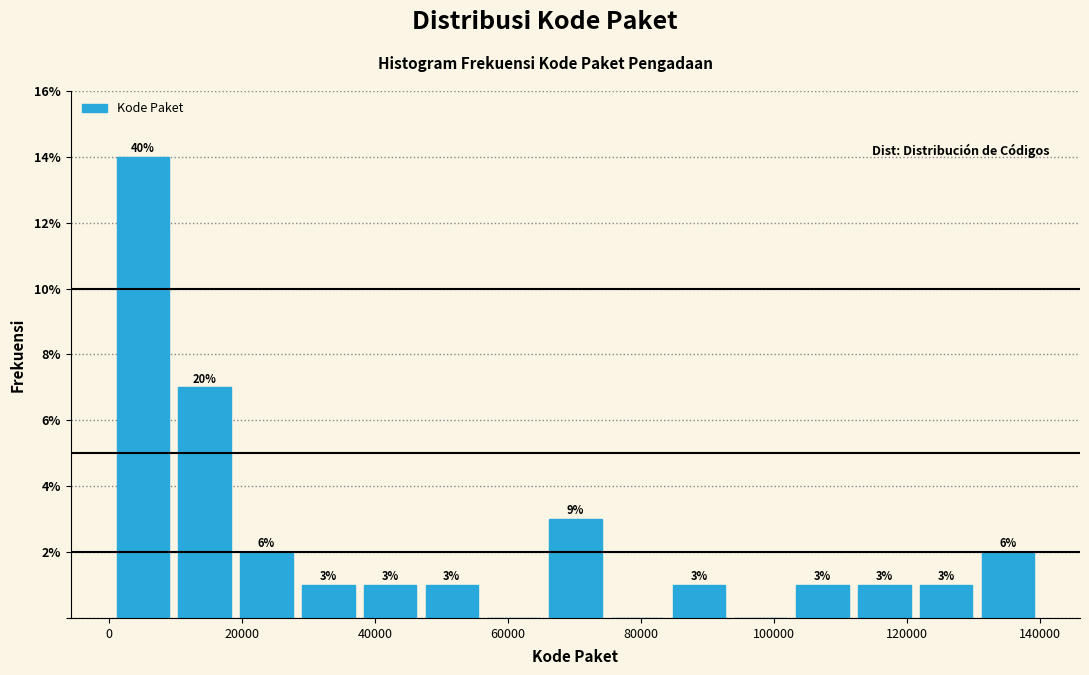

Over which range of the x-axis is the bar tallest?

0 to 10000